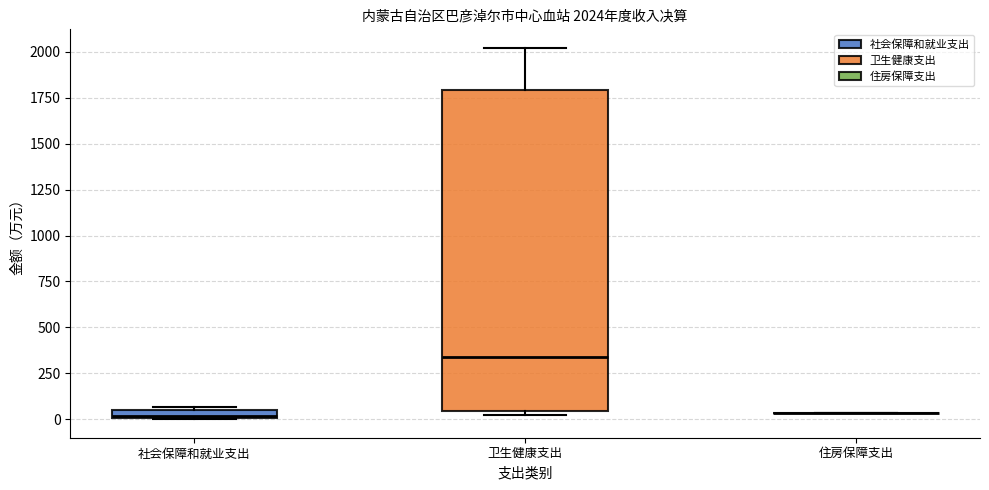

Which box is the tallest, from its lower edge to its upper edge?

卫生健康支出